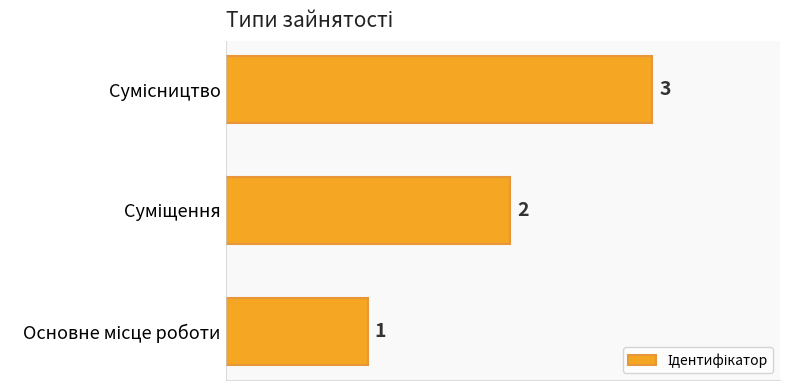

How many data points does each series have?

3